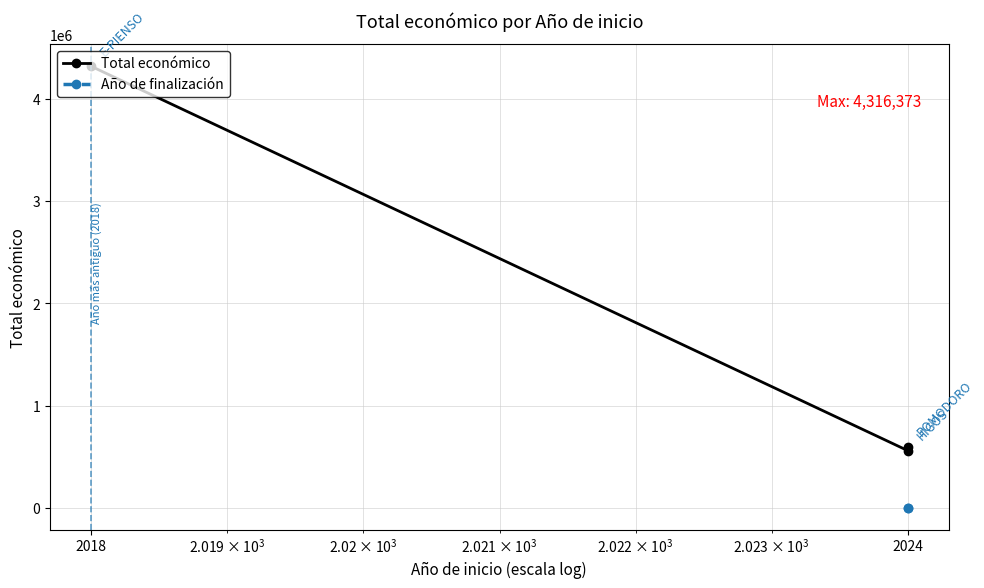

What position from the left is 2018?

1